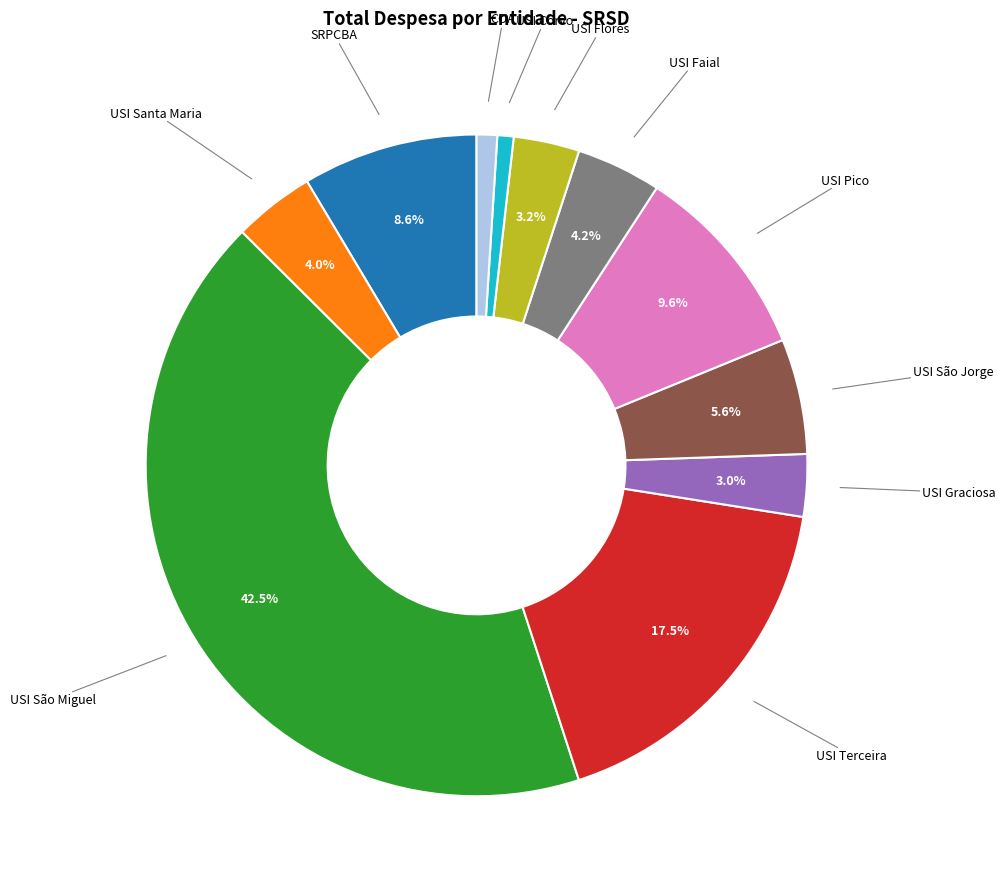

Is the sum of USI Corvo and USI Faial greater than half?

No